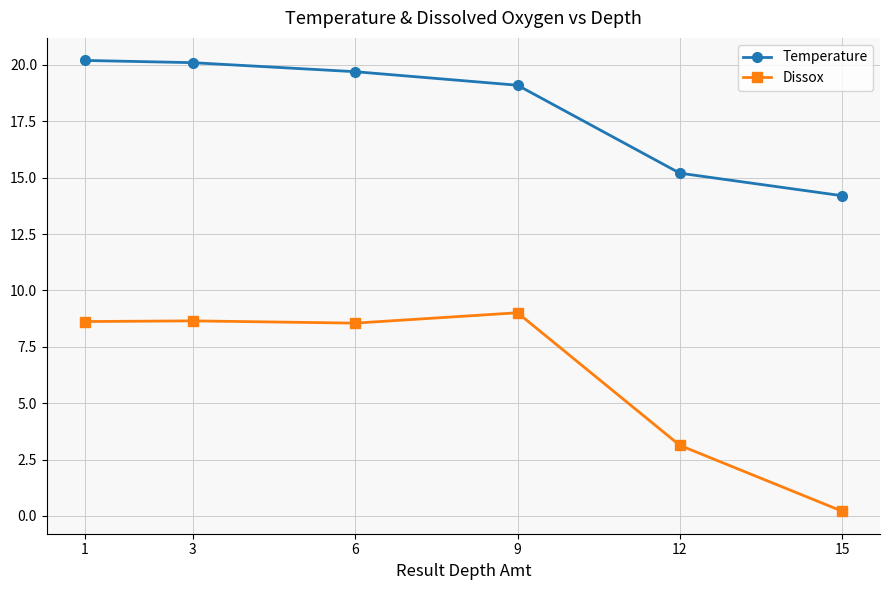

Which category has the lowest value across all series?

15